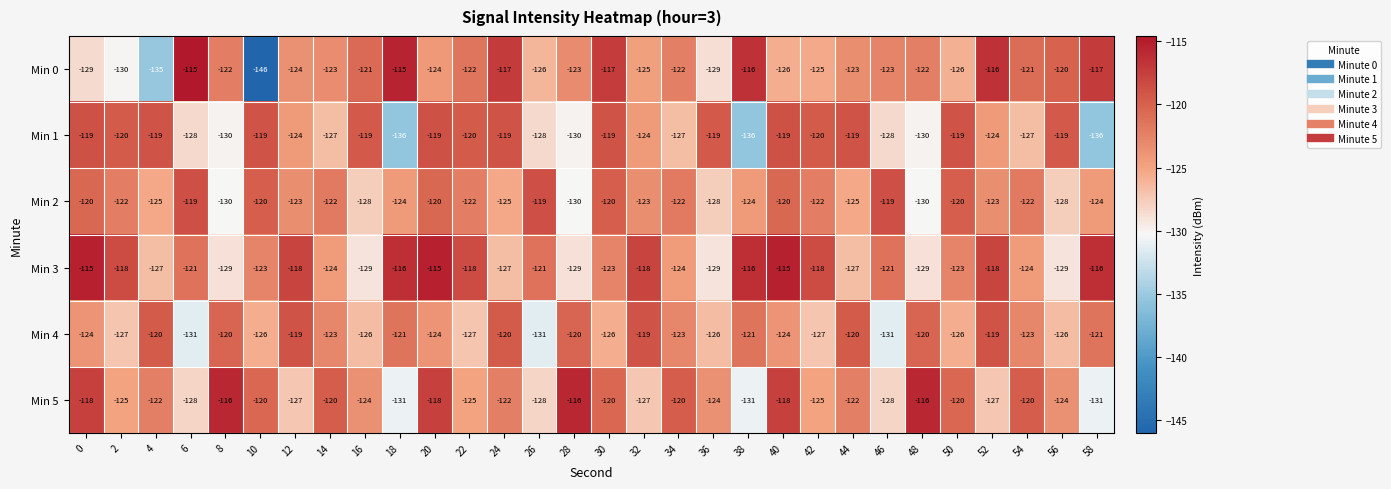

Which series changed the most between 14 and 48?

Min 2